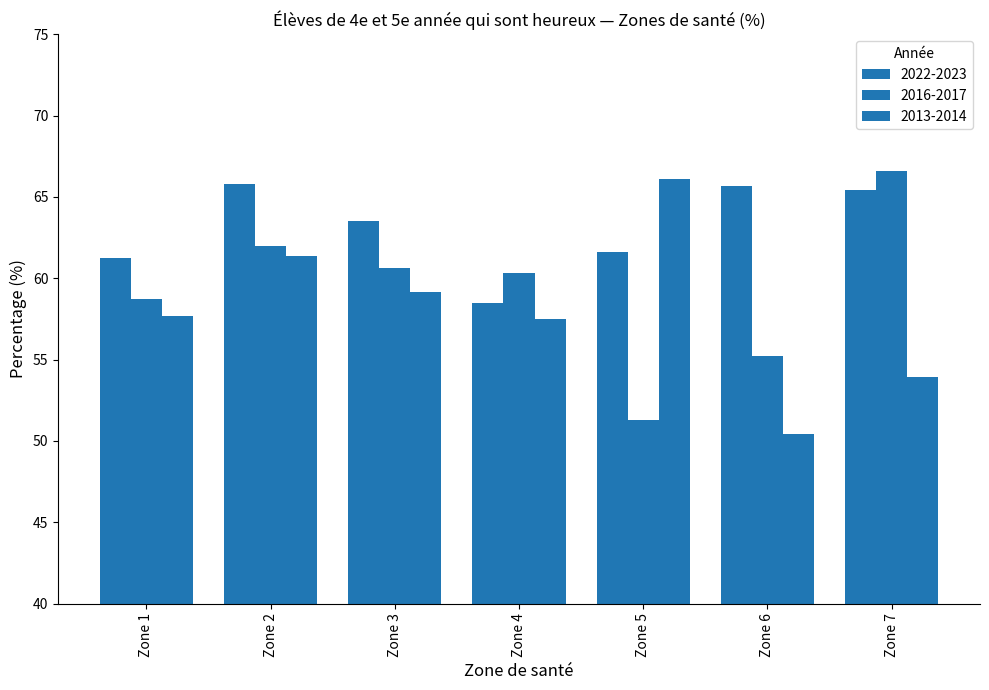

What is the difference between the second highest and minimum values in the 2013-2014 series?

10.9